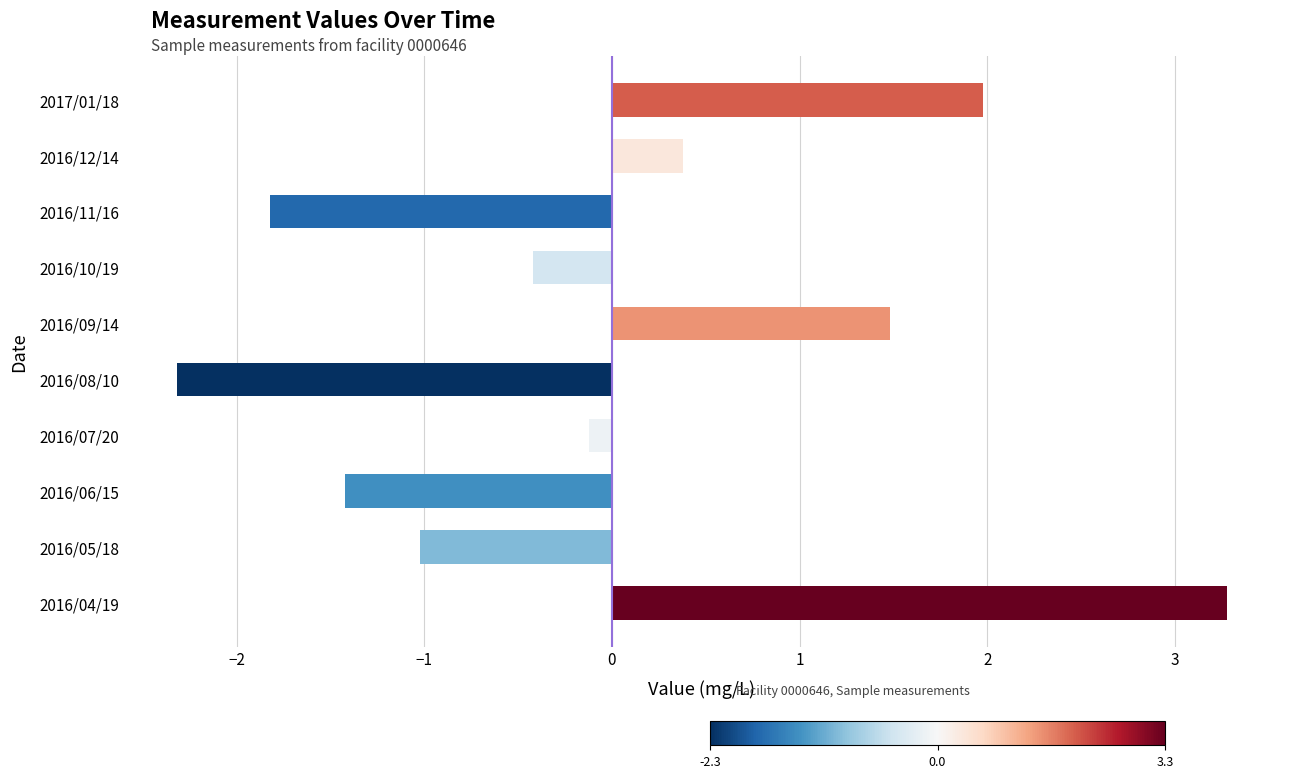

What is the smallest value displayed?

-2.3